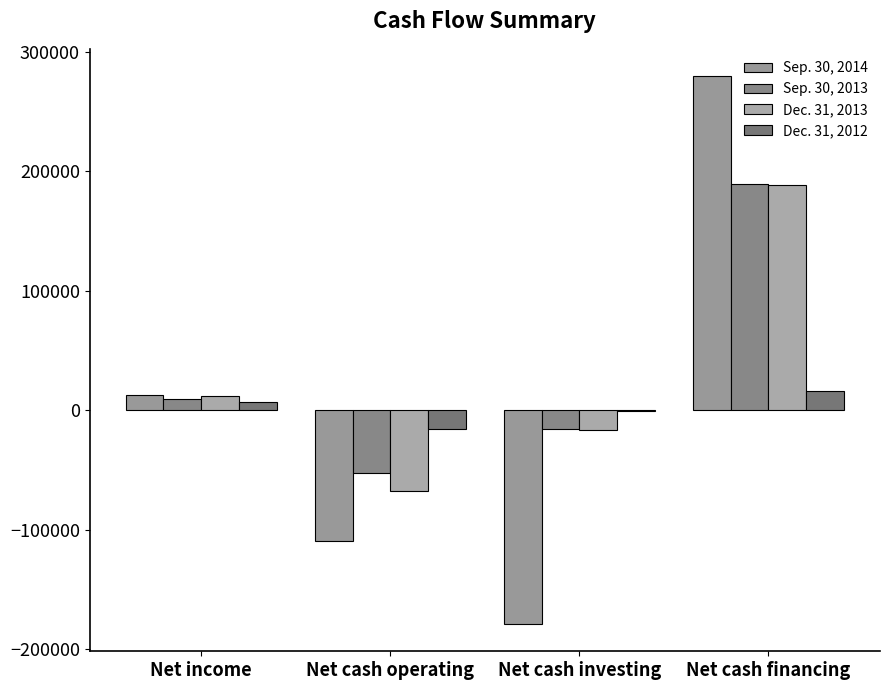

What is the label of the 1st bar from the left?

Net income